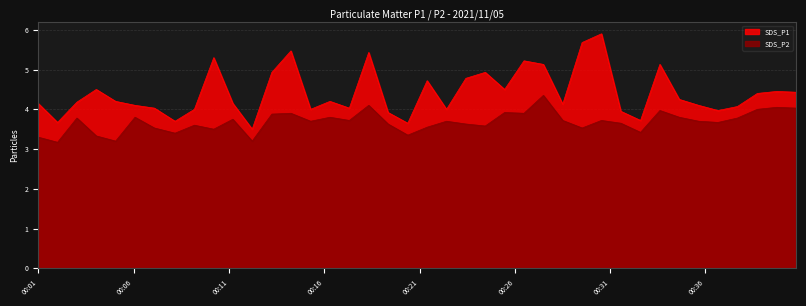

What is the value of the SDS_P2 point at the 27th from the left?

4.3